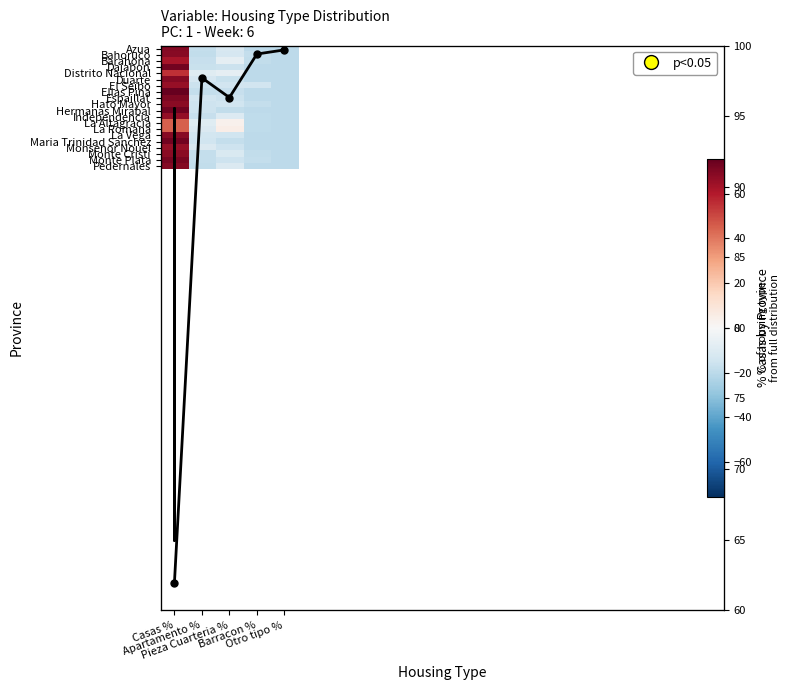

At which category is the sum across all series the highest?

Casas %